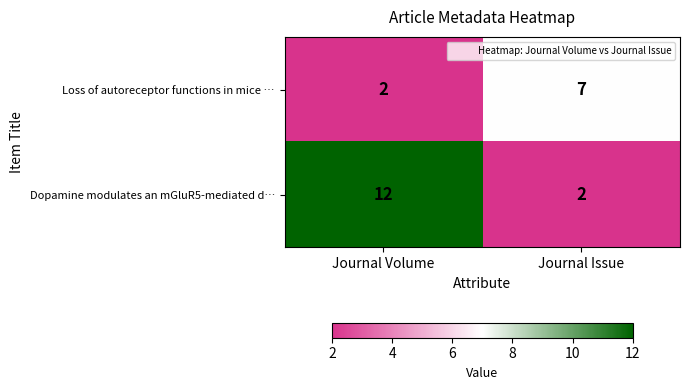

What is the total value across all series at Journal Issue?

9